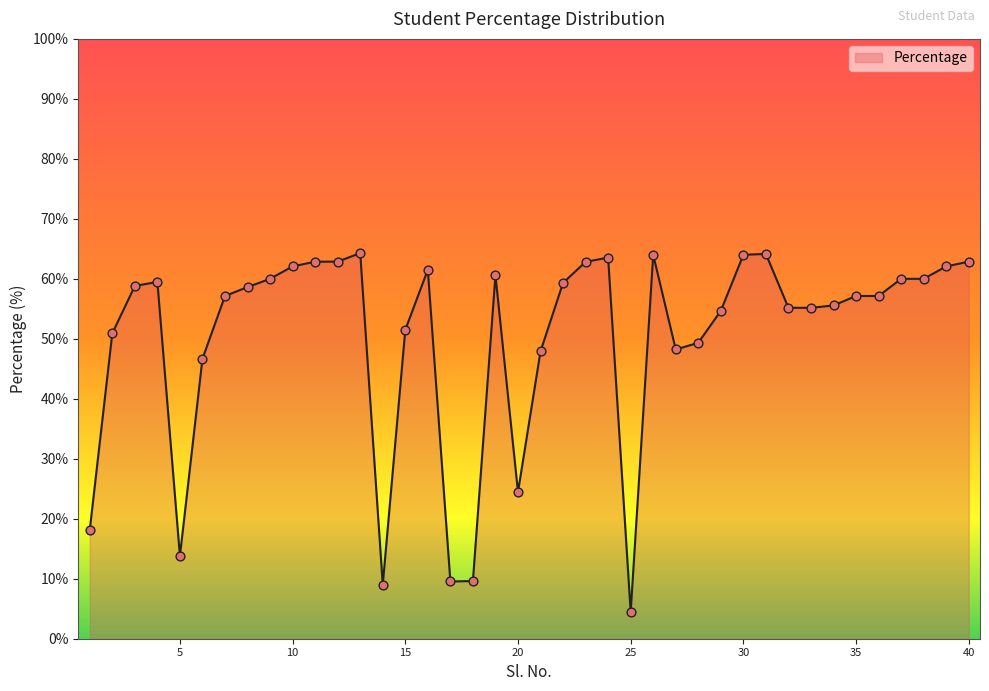

What is the smallest value displayed?

4.4